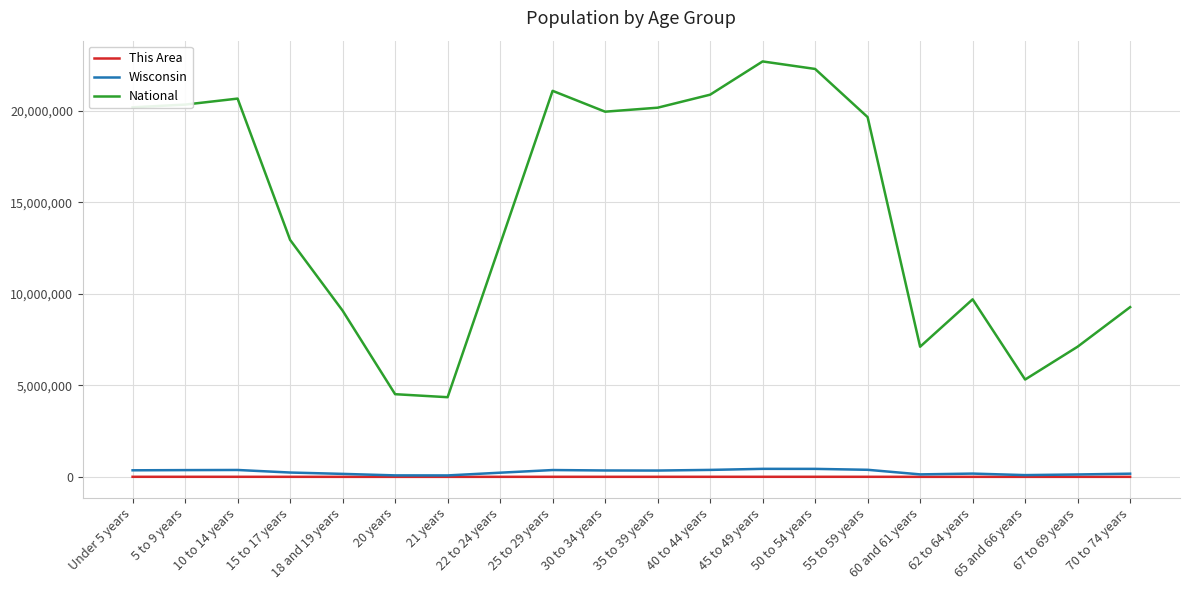

At how many categories does at least one series exceed 18715411?

10